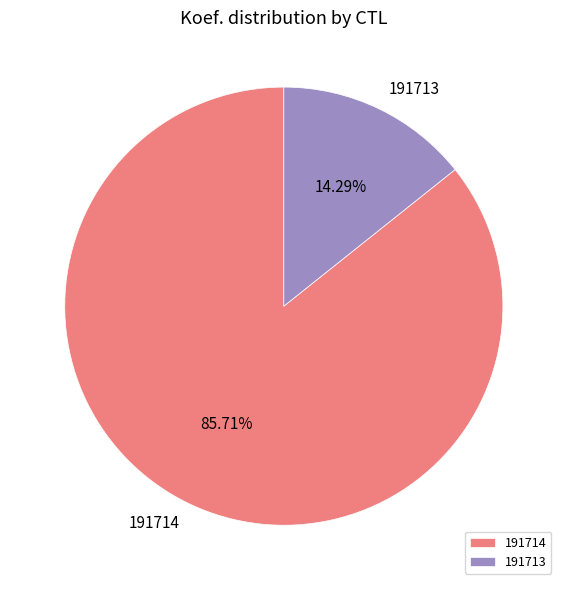

Does 191714 account for over 50% of the chart?

Yes